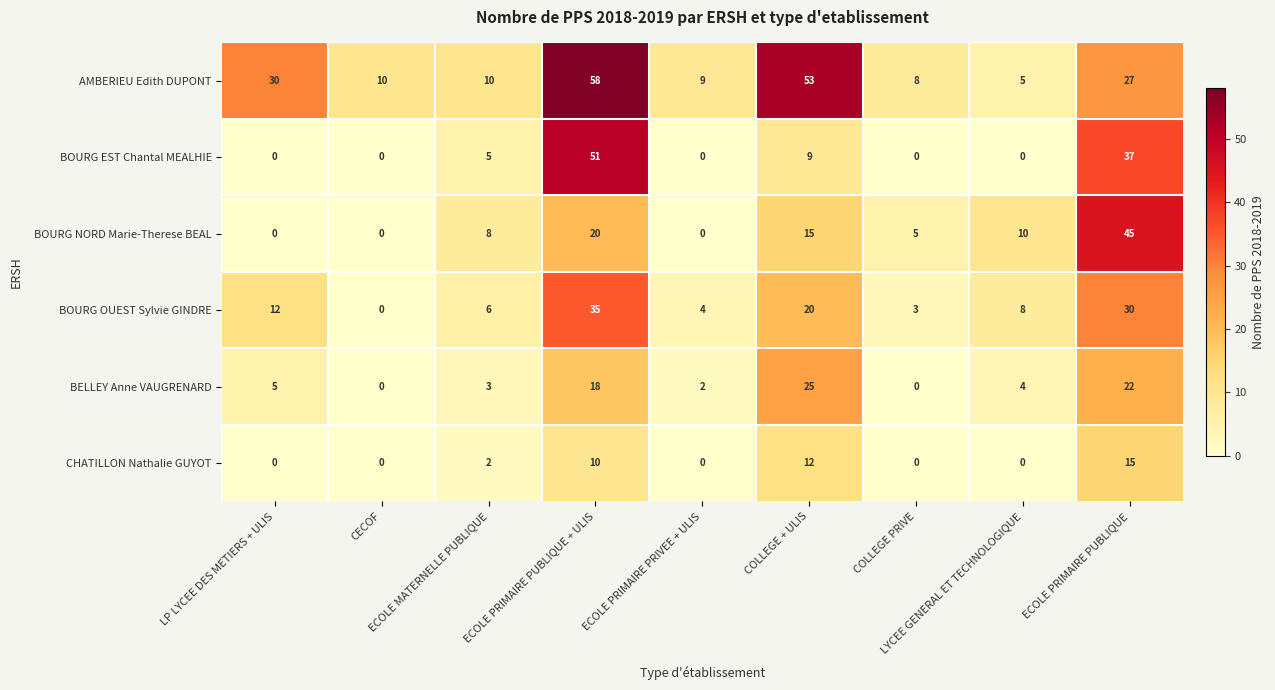

What is the greatest value displayed?

58